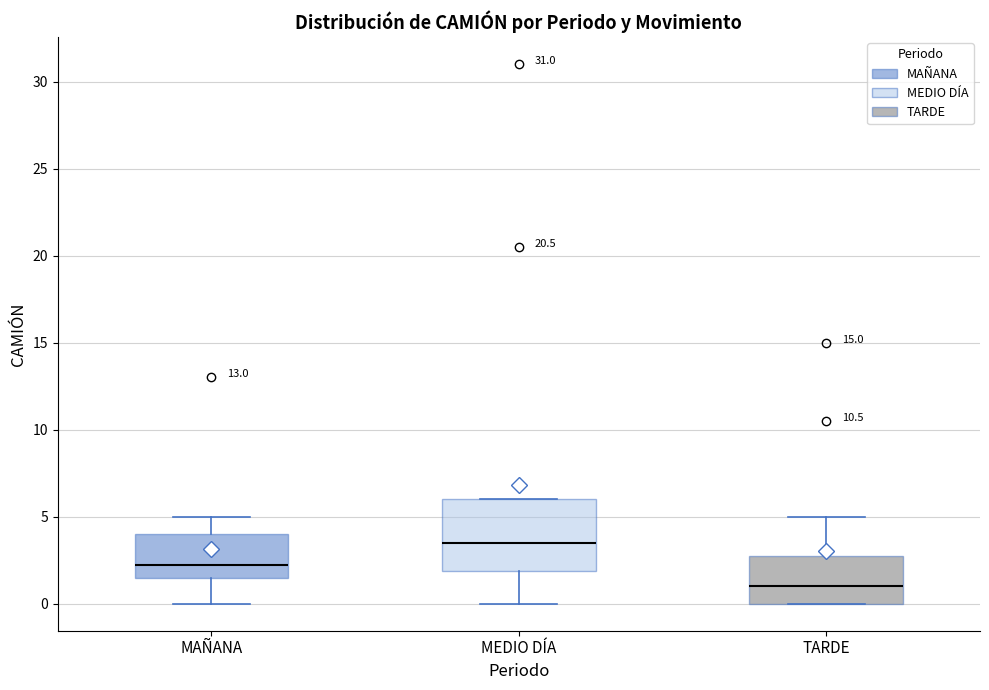

Comparing the boxes themselves (not the whiskers), which one is the tallest?

MEDIO DÍA